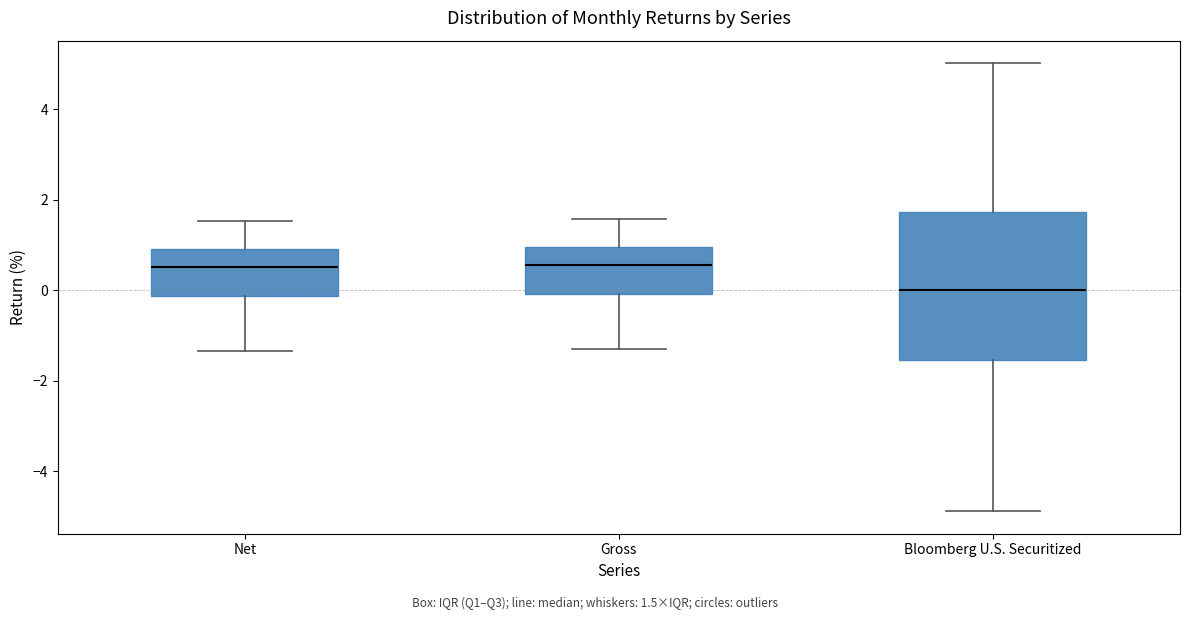

Reading left to right, read every box against the y-axis: the position of its median line, the range the box covers, and the ends of its whiskers. The values are not printed on the chart, so give them approximately, as read against the axis.

Net: median 0.6, box -0.2 to 1.0, whiskers -1.4 to 1.6
Gross: median 0.6, box 0.0 to 1.0, whiskers -1.2 to 1.6
Bloomberg U.S. Securitized: median 0.0, box -1.6 to 1.8, whiskers -4.8 to 5.0